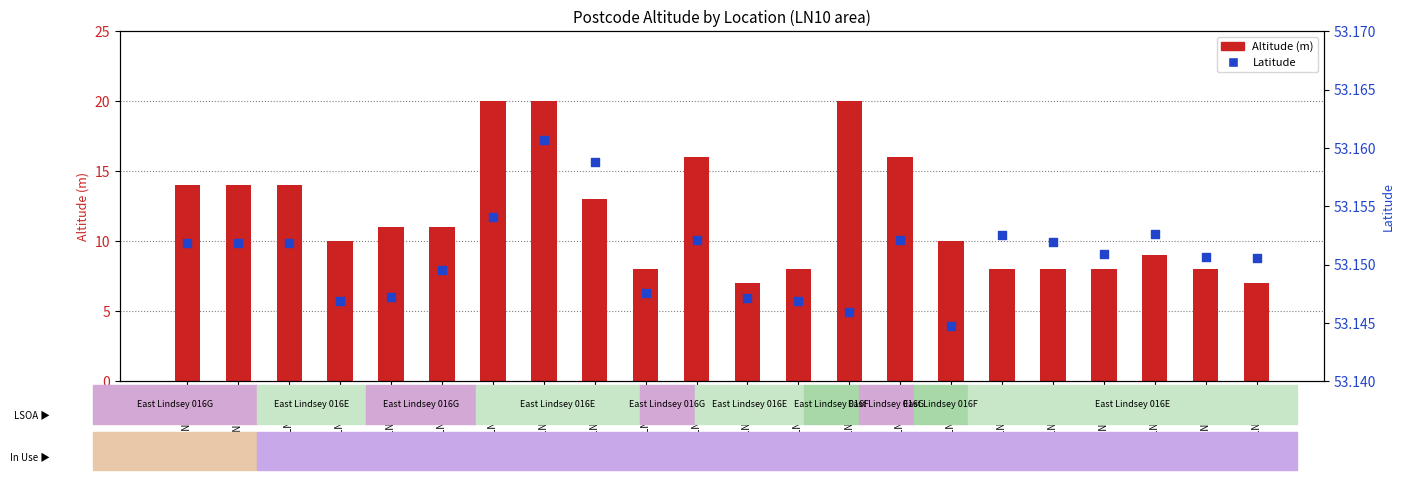

Is the value of Latitude at LN10 6AP greater than the value of Altitude (m) at LN10 6AA?

Yes